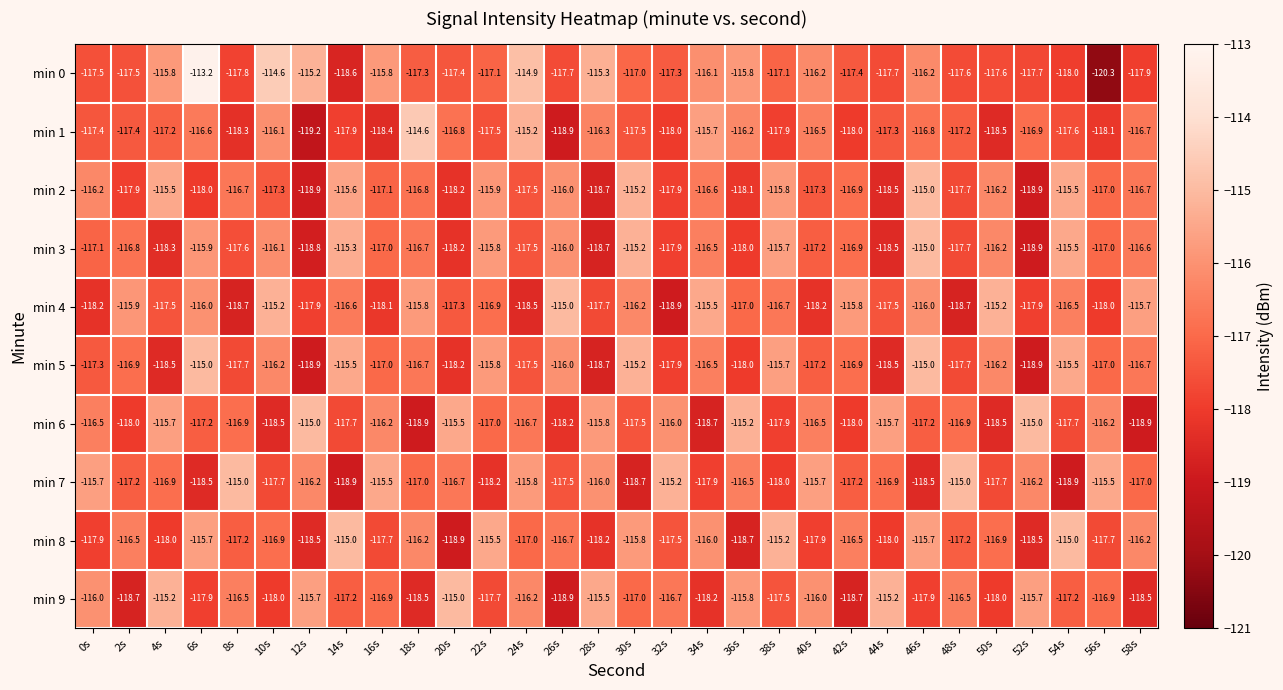

The value of min 4 at 20s is -117.3. True or false?

True